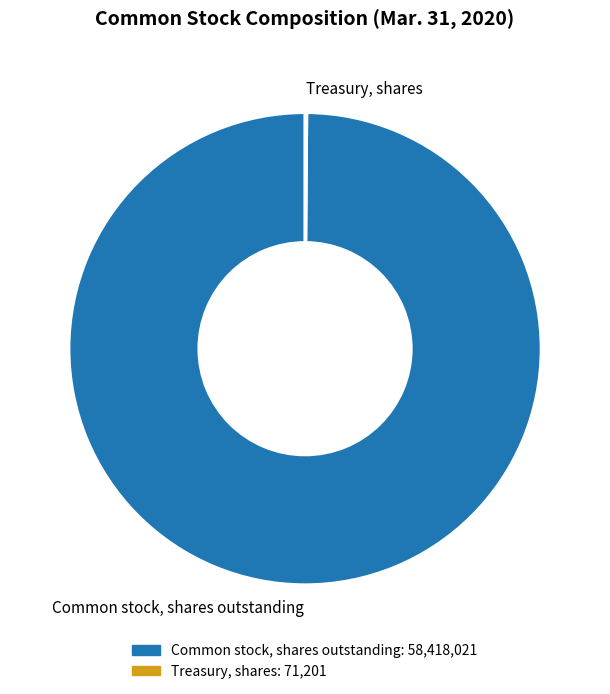

What is the largest slice in the pie chart?

Common stock, shares outstanding